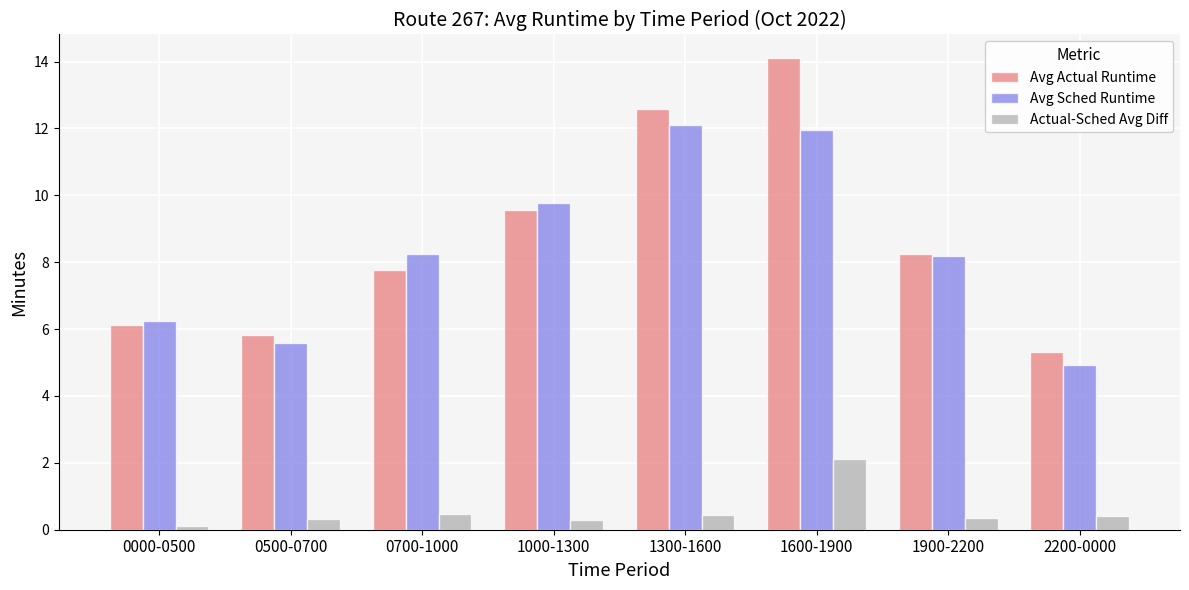

Which series has the largest total across all categories?

Avg Actual Runtime